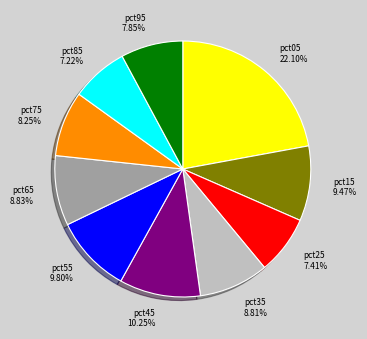

Approximately how many times larger is the value at pct85 compared to pct15?

0.8